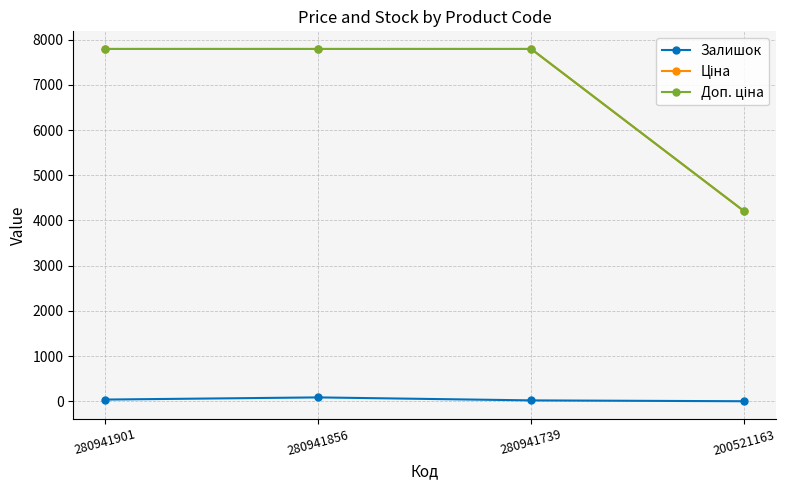

True or false: Залишок has a value of 21.0 at 280941739.

True